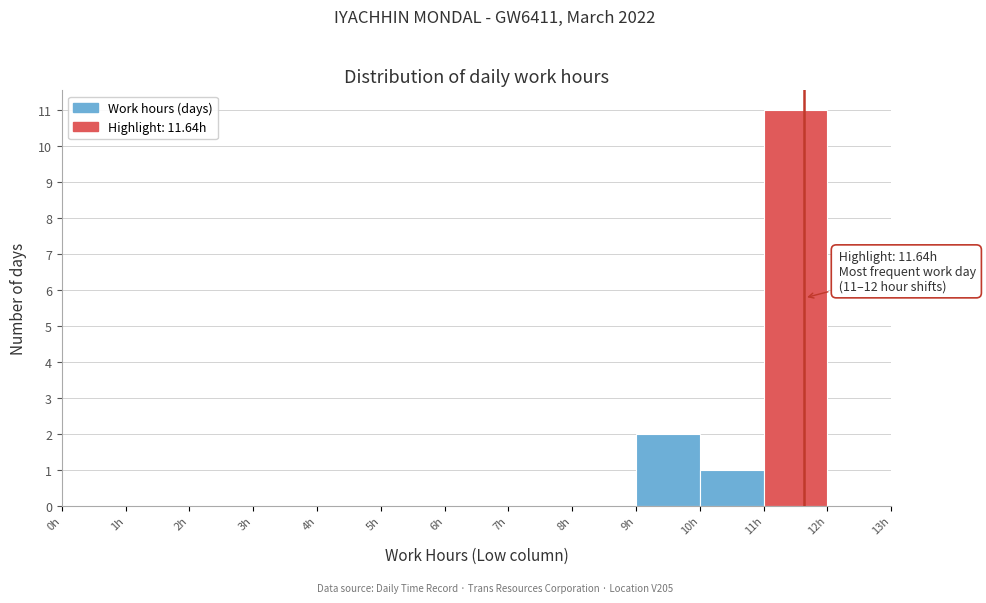

Over which range of the x-axis is the bar tallest?

11 to 12